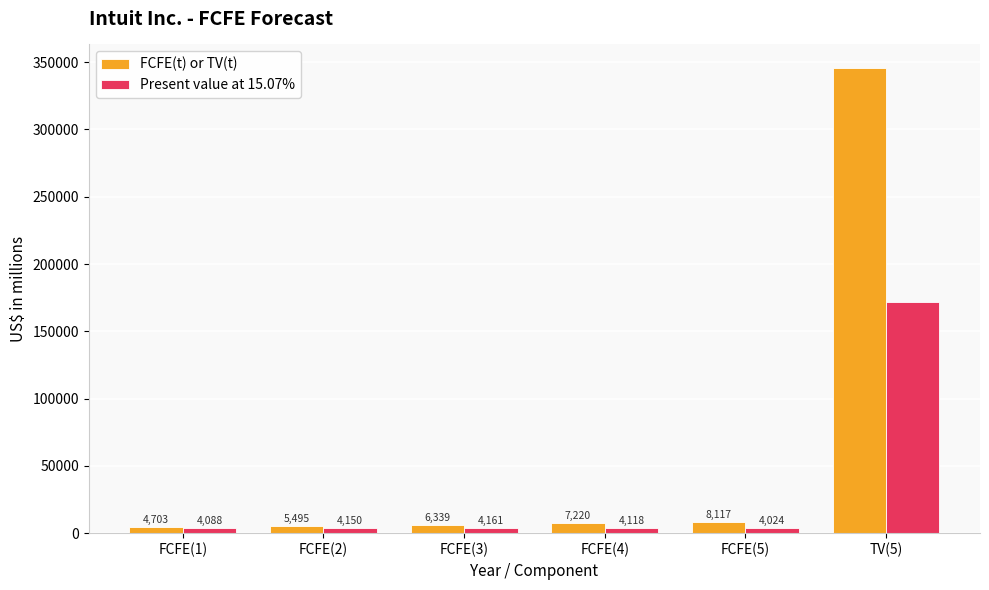

Which label corresponds to the largest value in the chart?

TV(5)